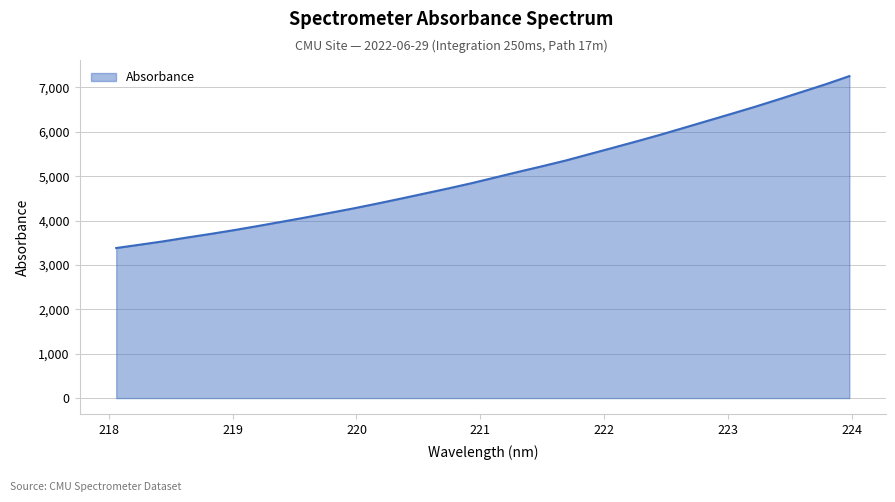

True or false: the data has more than 0 interior local peaks.

False